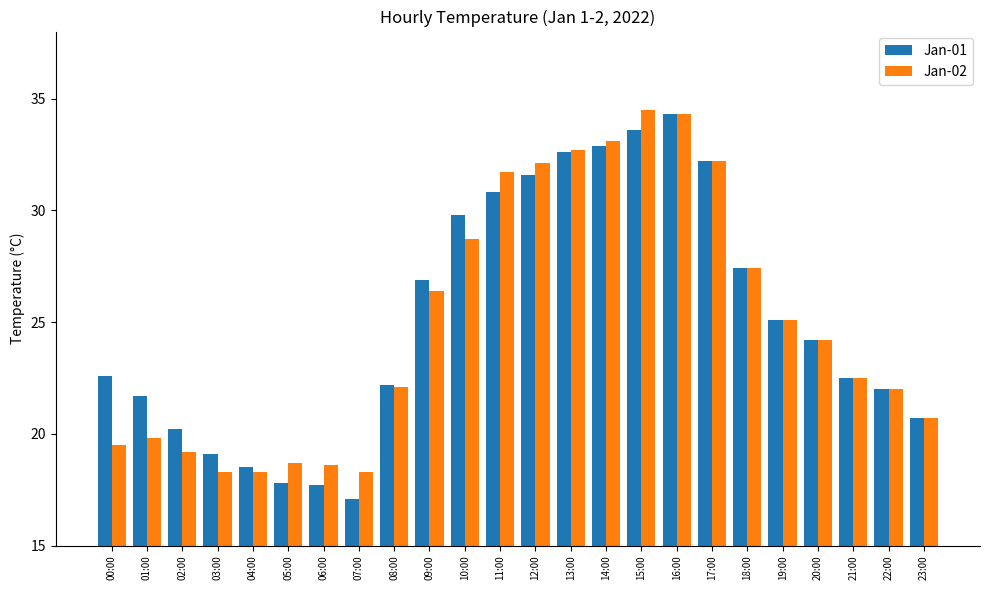

What is the lowest value of the Jan-02 series?

18.3